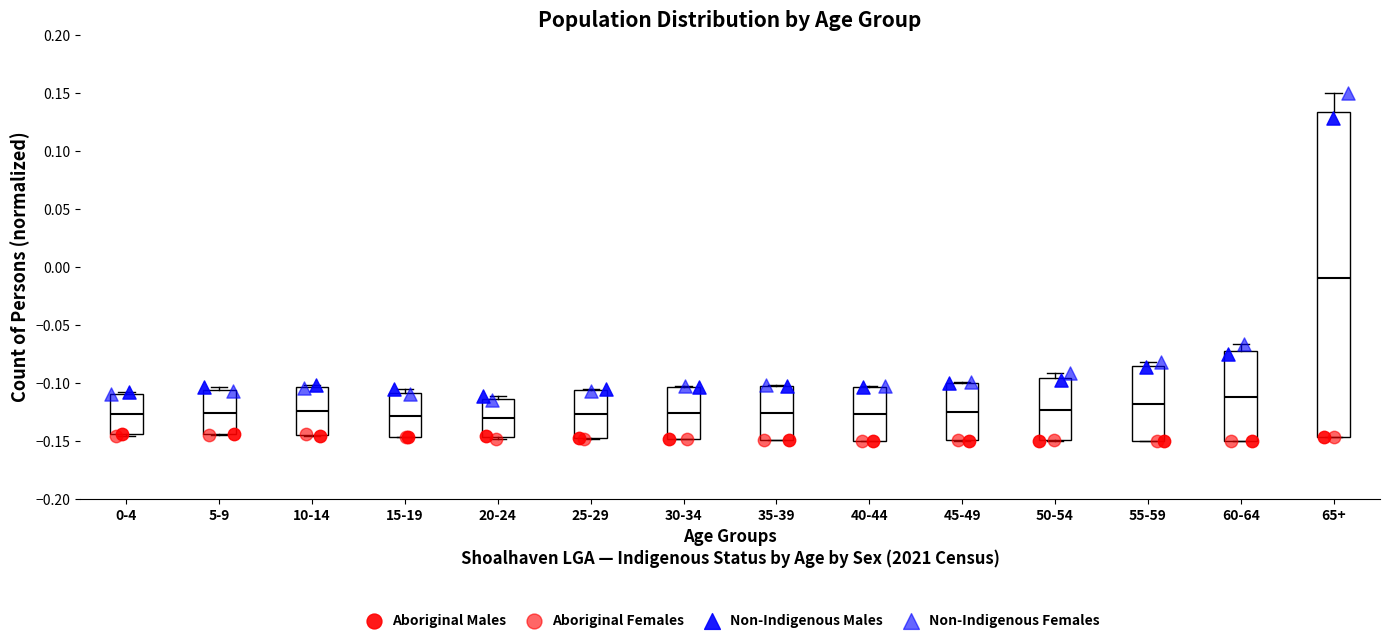

Reading left to right, transcribe this box plot: for each box, give where its median line is, the range the box spans, and where its two whiskers end, as read against the y-axis. The values are not printed on the chart, so give them approximately, as read against the axis.

0-4: median -0.125, box -0.145 to -0.110, whiskers -0.145 to -0.110
5-9: median -0.125, box -0.145 to -0.105, whiskers -0.145 to -0.105 (just above the box's upper edge)
10-14: median -0.125, box -0.145 to -0.105, whiskers -0.145 to -0.100
15-19: median -0.130, box -0.145 to -0.110, whiskers -0.145 to -0.105
20-24: median -0.130, box -0.145 to -0.115, whiskers -0.150 to -0.110
25-29: median -0.125, box -0.150 to -0.105, whiskers -0.150 to -0.105
30-34: median -0.125, box -0.150 to -0.105, whiskers -0.150 to -0.100
35-39: median -0.125, box -0.150 to -0.100, whiskers -0.150 to -0.100
40-44: median -0.125, box -0.150 to -0.105, whiskers -0.150 to -0.105
45-49: median -0.125, box -0.150 to -0.100, whiskers -0.150 to -0.100
50-54: median -0.125, box -0.150 to -0.095, whiskers -0.150 to -0.090
55-59: median -0.120, box -0.150 to -0.085, whiskers -0.150 to -0.080
60-64: median -0.110, box -0.150 to -0.075, whiskers -0.150 to -0.065
65+: median -0.010, box -0.145 to 0.135, whiskers -0.145 to 0.150